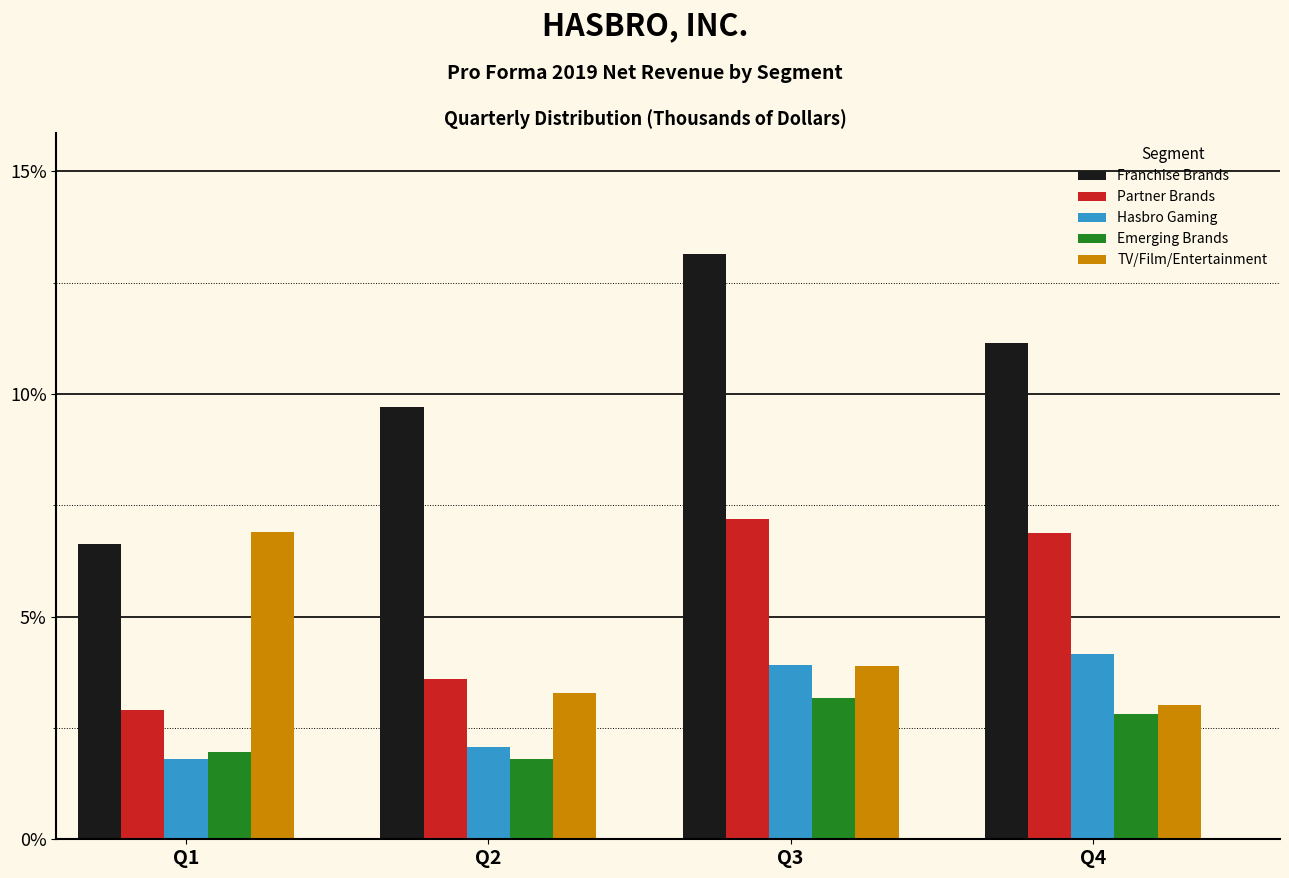

Reading left to right, list all the values displayed in this chart.

Franchise Brands: 6.6	9.7	13.1	11.2
Partner Brands: 2.9	3.6	7.2	6.9
Hasbro Gaming: 1.8	2.1	3.9	4.2
Emerging Brands: 2.0	1.8	3.2	2.8
TV/Film/Entertainment: 6.9	3.3	3.9	3.0